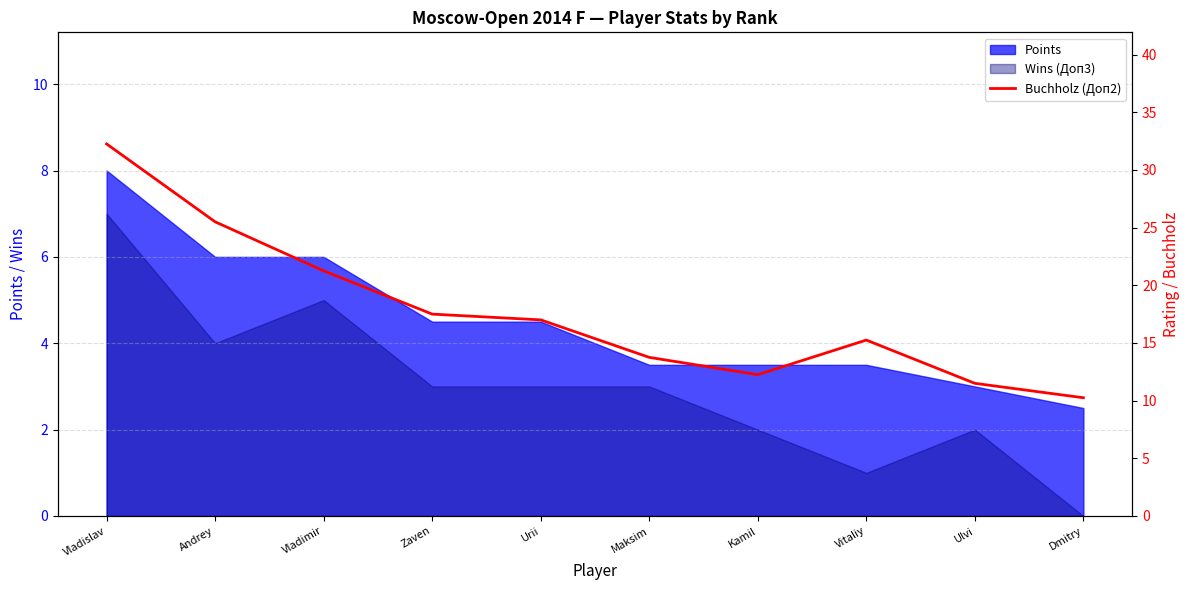

True or false: the data shows 11.5 at Ulvi.

True